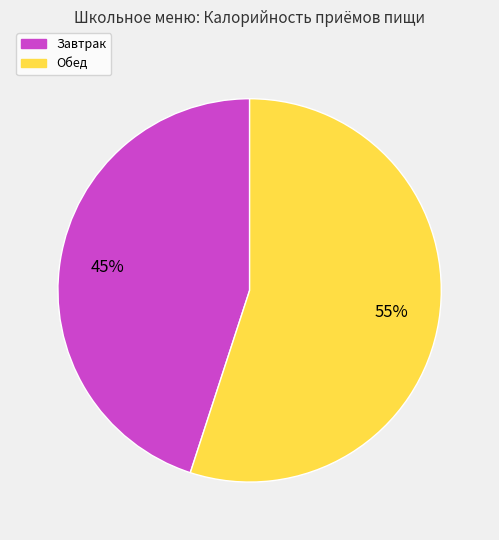

How many segments does this pie chart have?

2